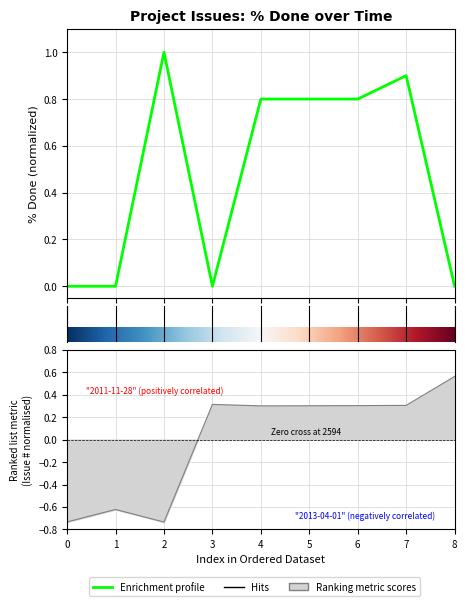

List the series in order of their overall mean, lowest first.

Issue #, % Done